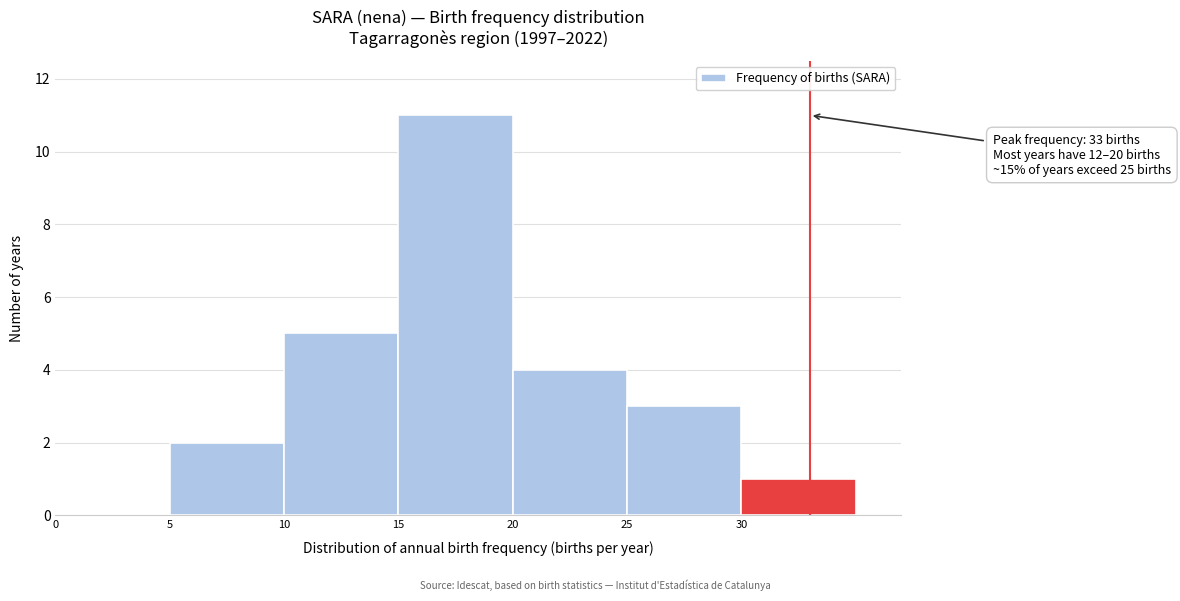

Which range on the x-axis has the tallest bar?

15 to 20